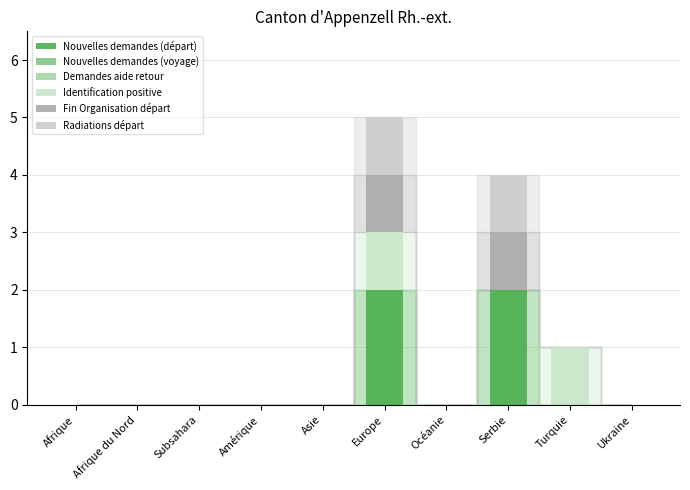

Are the bars horizontal?

No